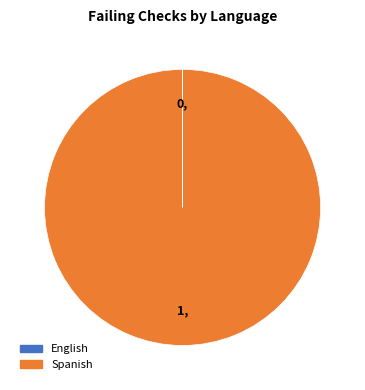

Does Spanish account for over 50% of the chart?

Yes